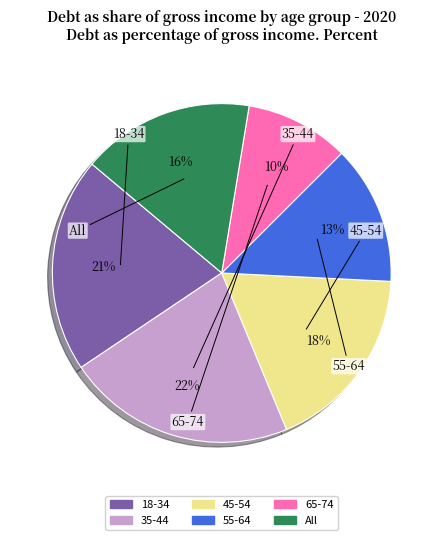

Approximately how many times larger is the value at 65-74 compared to All?

0.6